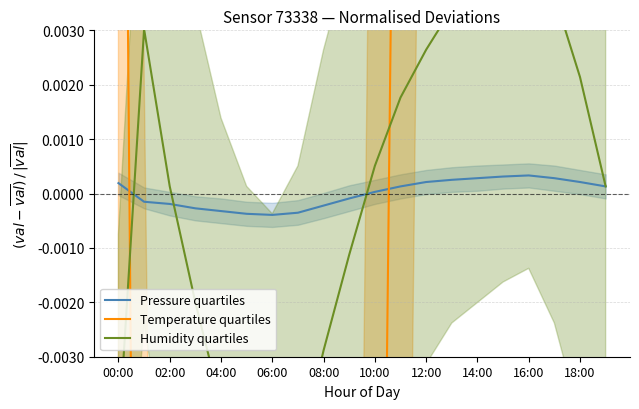

What are all the series names shown in the legend?

Pressure quartiles, Temperature quartiles, Humidity quartiles